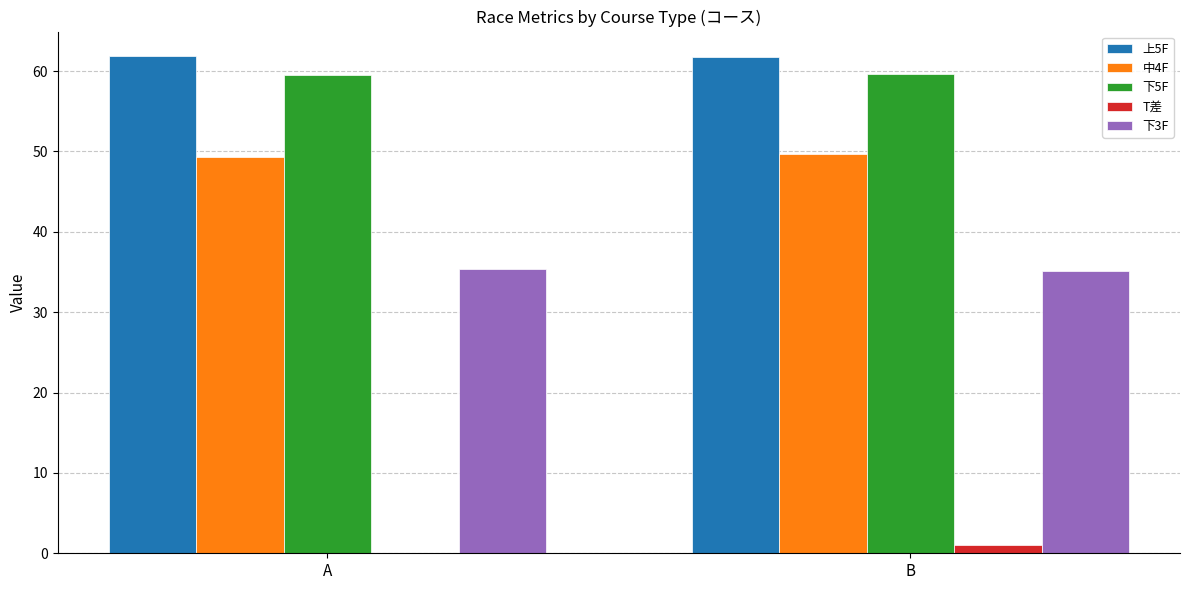

Is the value of T差 at A greater than the value of 上5F at B?

No